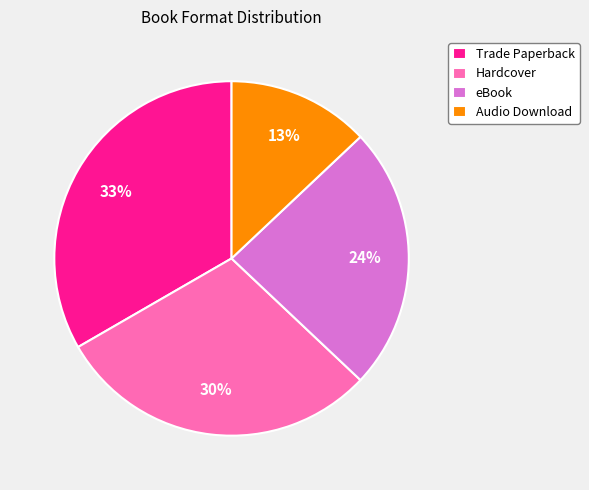

Rank the categories by value from highest to lowest.

Trade Paperback, Hardcover, eBook, Audio Download